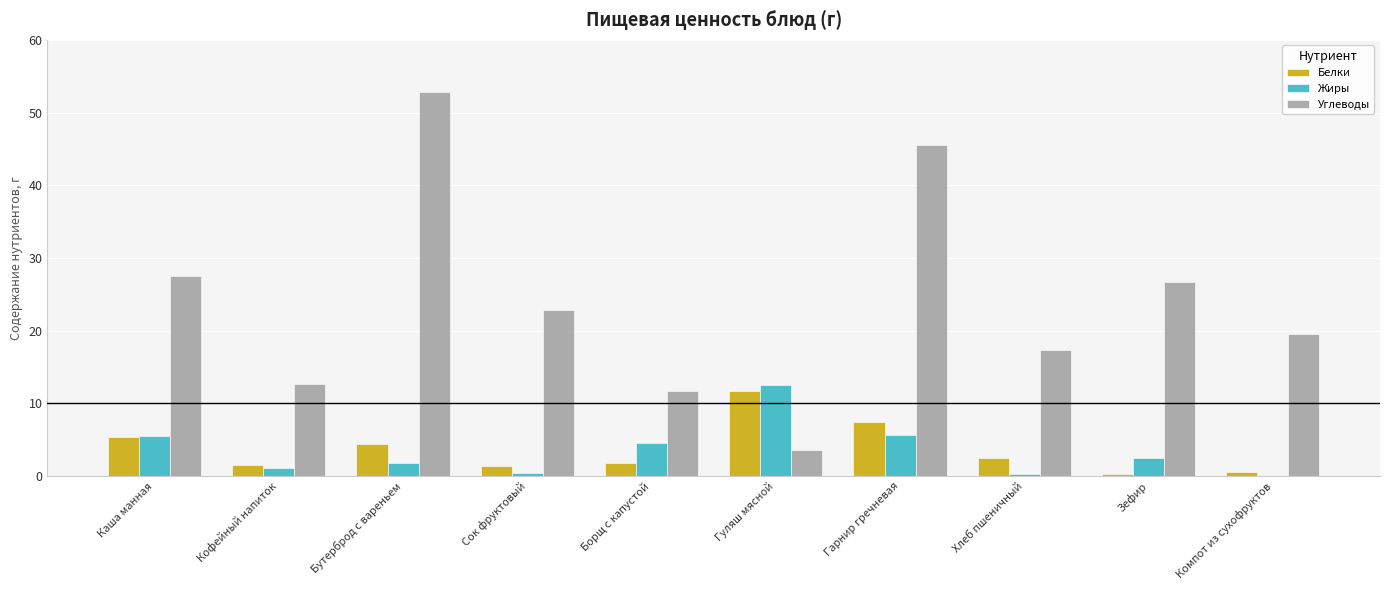

Is it true that Белки equals 0.6 at Компот из сухофруктов?

True